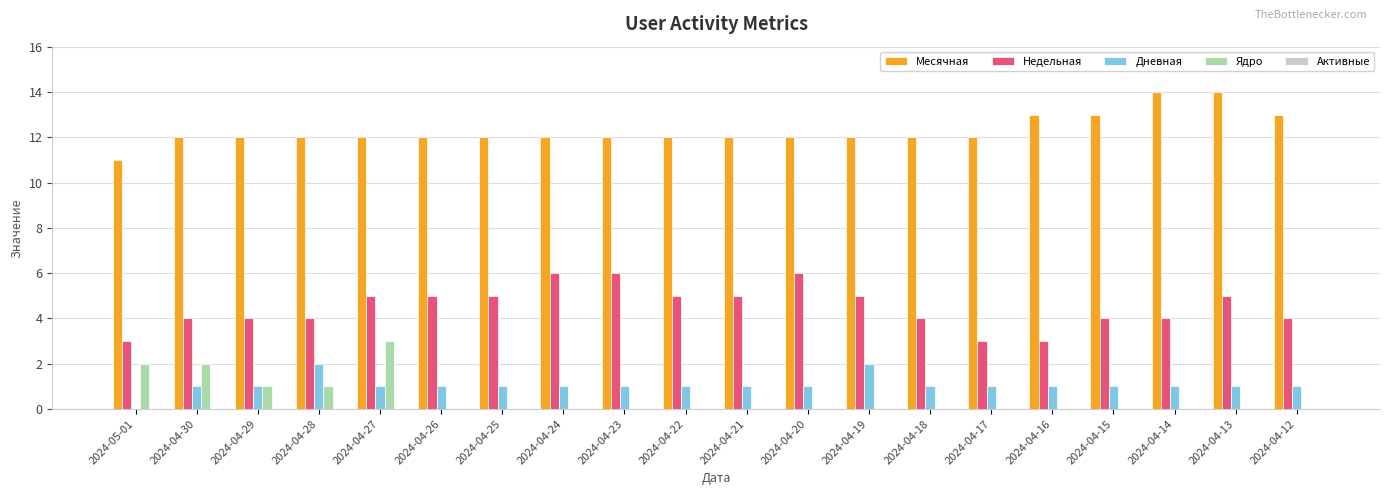

What is the total value across all series at 2024-04-18?

17